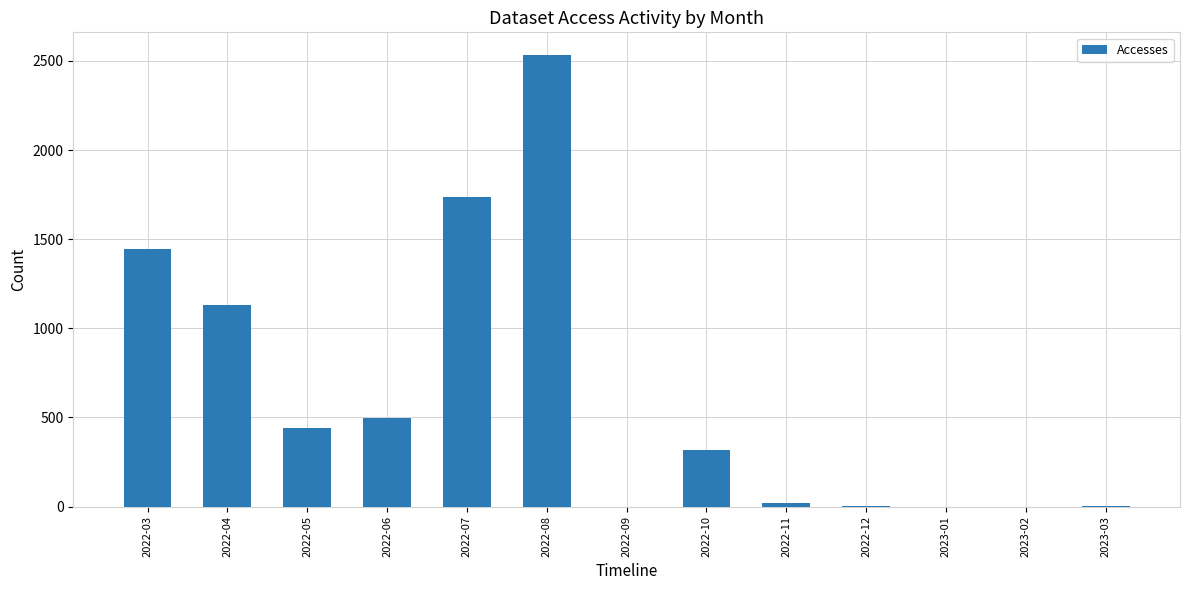

What is the change in value from 2022-06 to 2022-08?

+2038